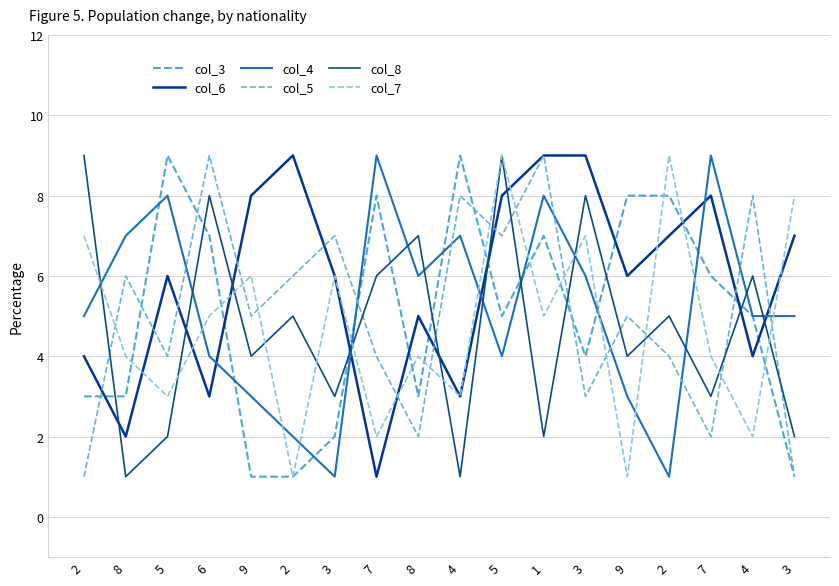

How many lines are shown in the chart?

6